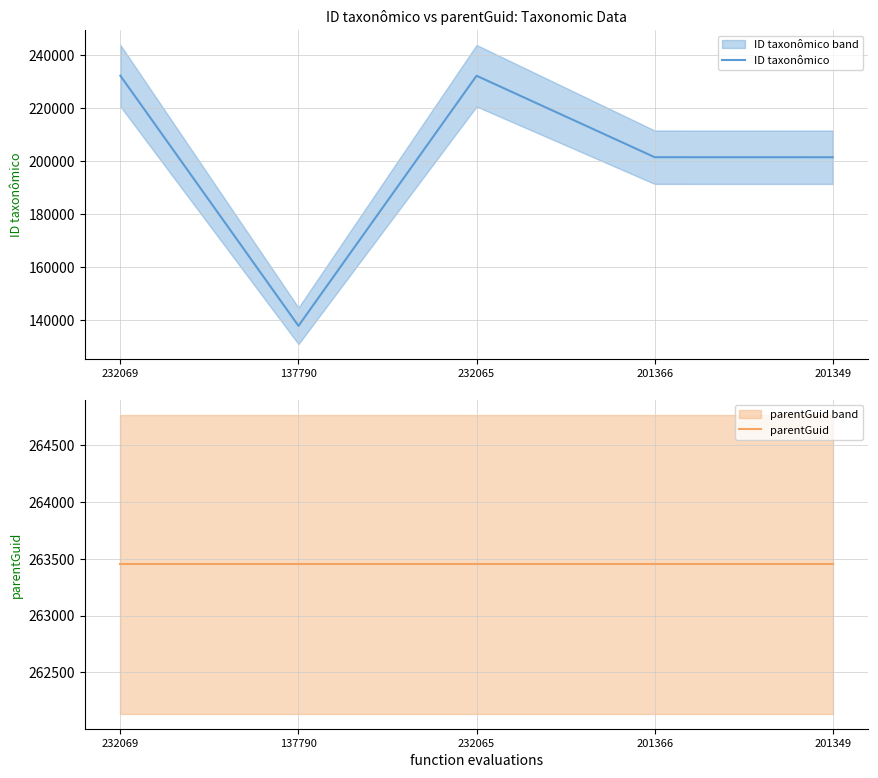

Which series has the widest spread of values?

ID taxonômico